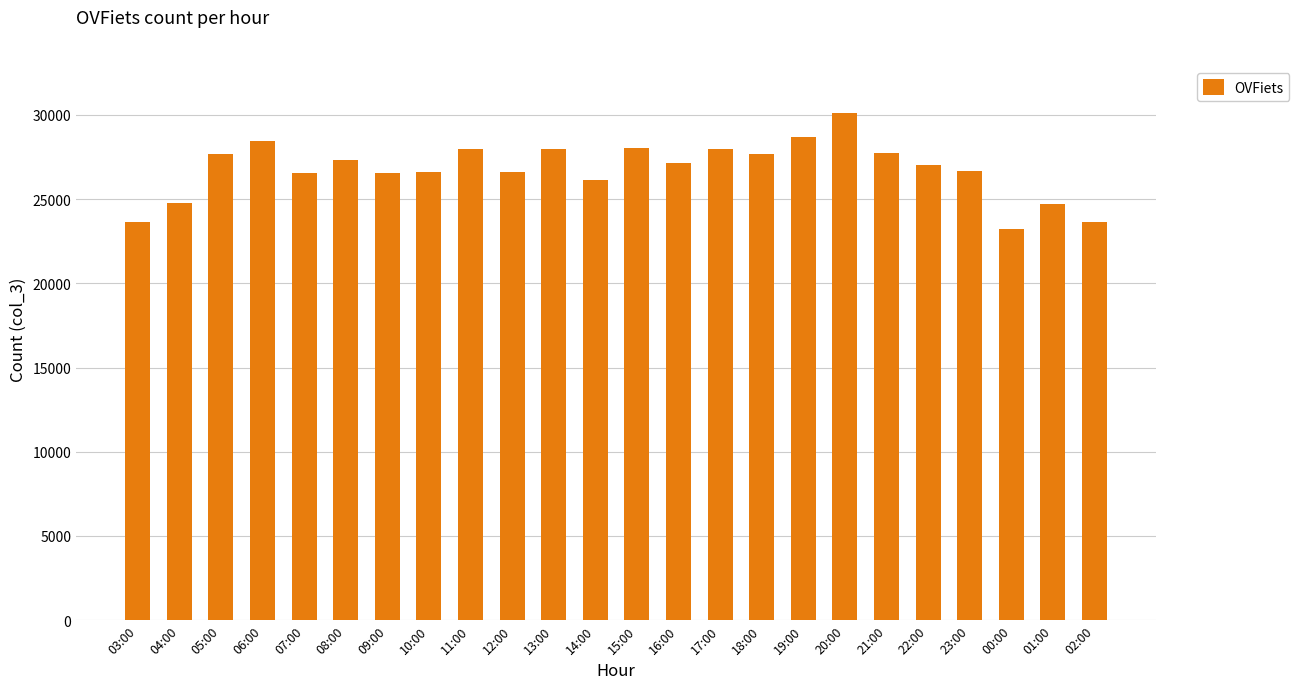

The value at 12:00 is 26631. True or false?

True